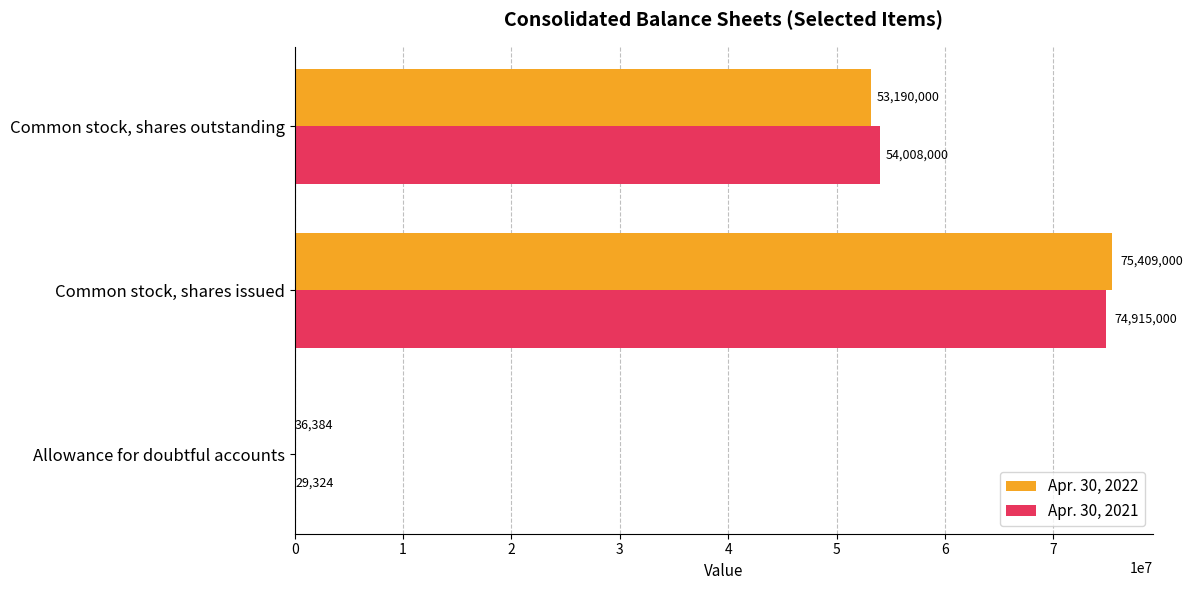

True or false: Apr. 30, 2021 has a value of 74915000 at Common stock, shares issued.

True